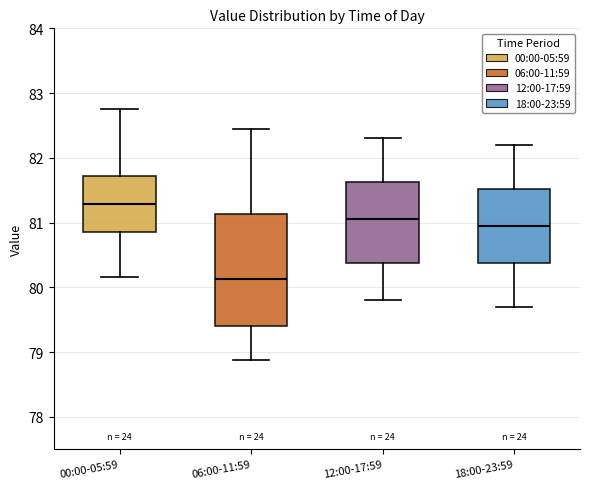

Reading left to right, transcribe this box plot: for each box, give where its median line is, the range the box spans, and where its two whiskers end, as read against the y-axis. The values are not printed on the chart, so give them approximately, as read against the axis.

00:00-05:59: median 81.3, box 80.9 to 81.7, whiskers 80.2 to 82.8
06:00-11:59: median 80.1, box 79.4 to 81.1, whiskers 78.9 to 82.4
12:00-17:59: median 81.1, box 80.4 to 81.6, whiskers 79.8 to 82.3
18:00-23:59: median 81.0, box 80.4 to 81.5, whiskers 79.7 to 82.2